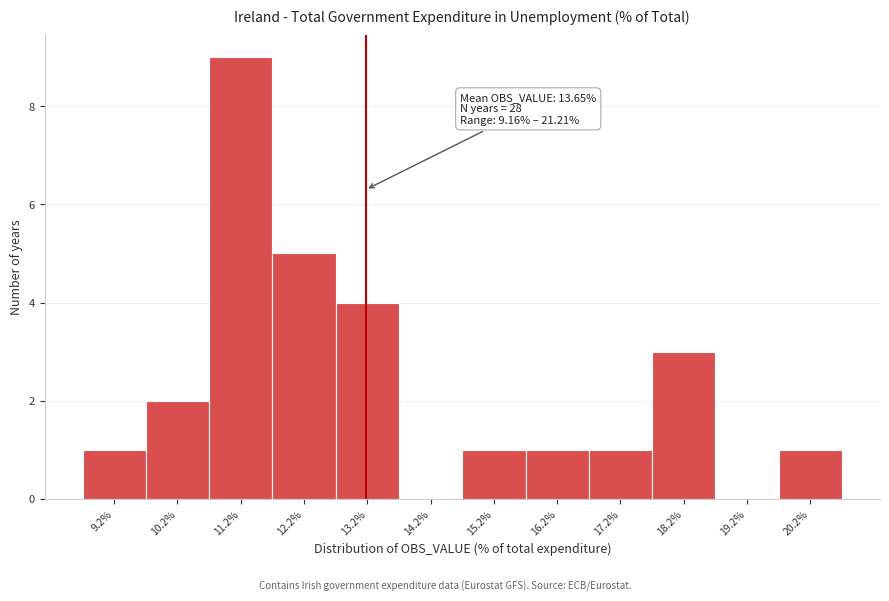

Reading left to right, extract all data points from this chart.

9.2%=1	10.2%=2	11.2%=9	12.2%=5	13.2%=4	14.2%=0	15.2%=1	16.2%=1	17.2%=1	18.2%=3	19.2%=0	20.2%=1